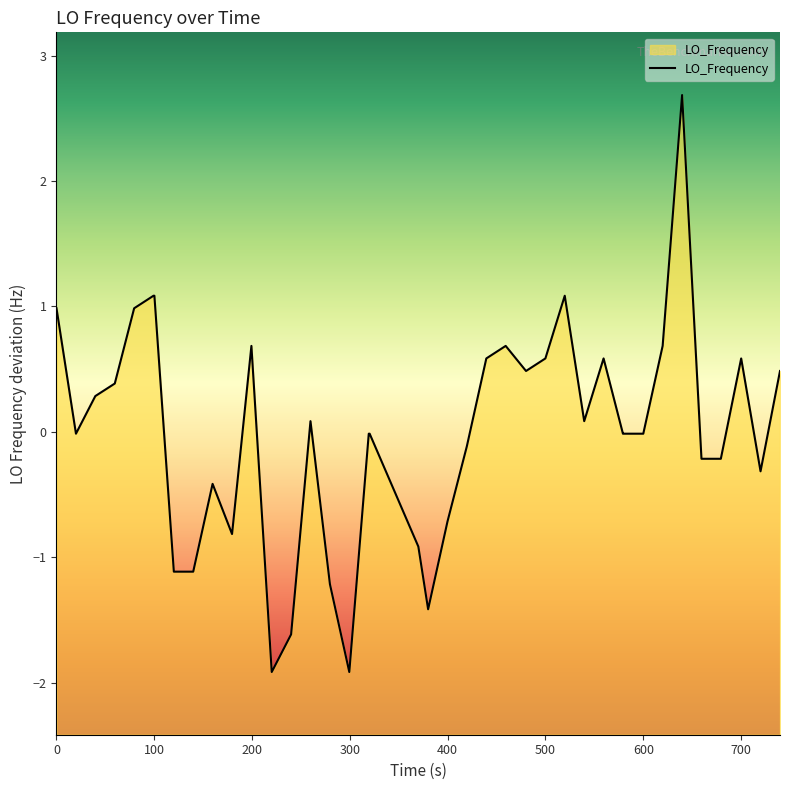

How many lines are shown in the chart?

1